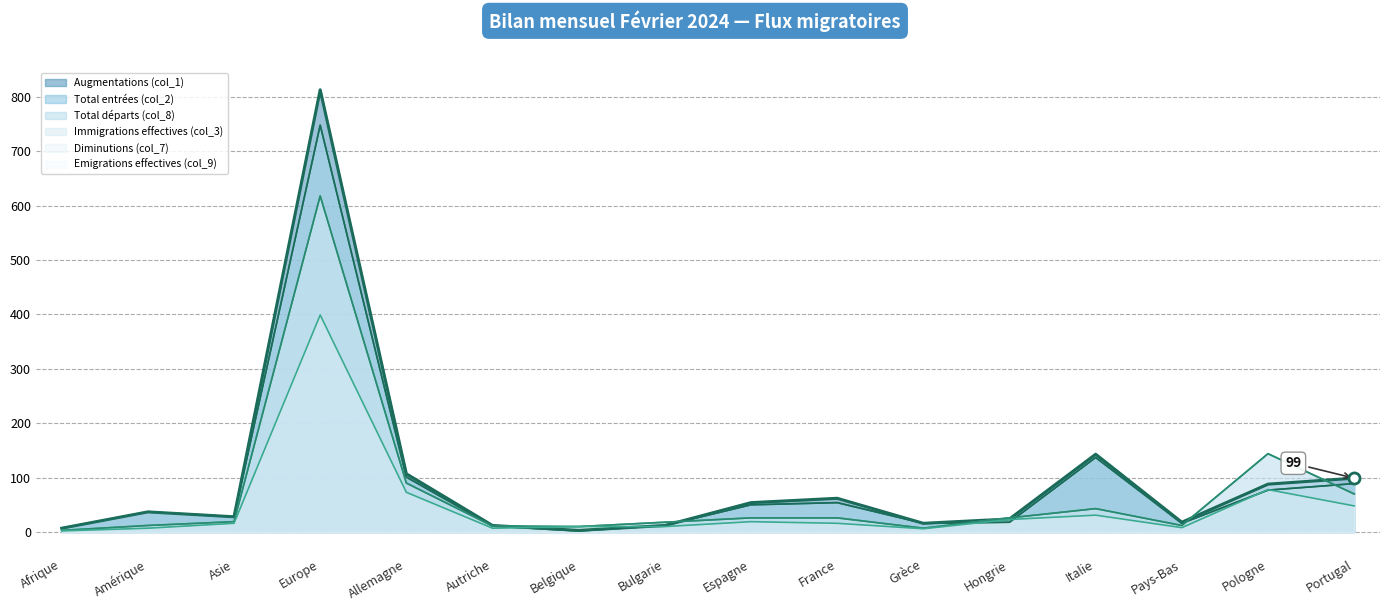

At how many categories does at least one series exceed 598?

1